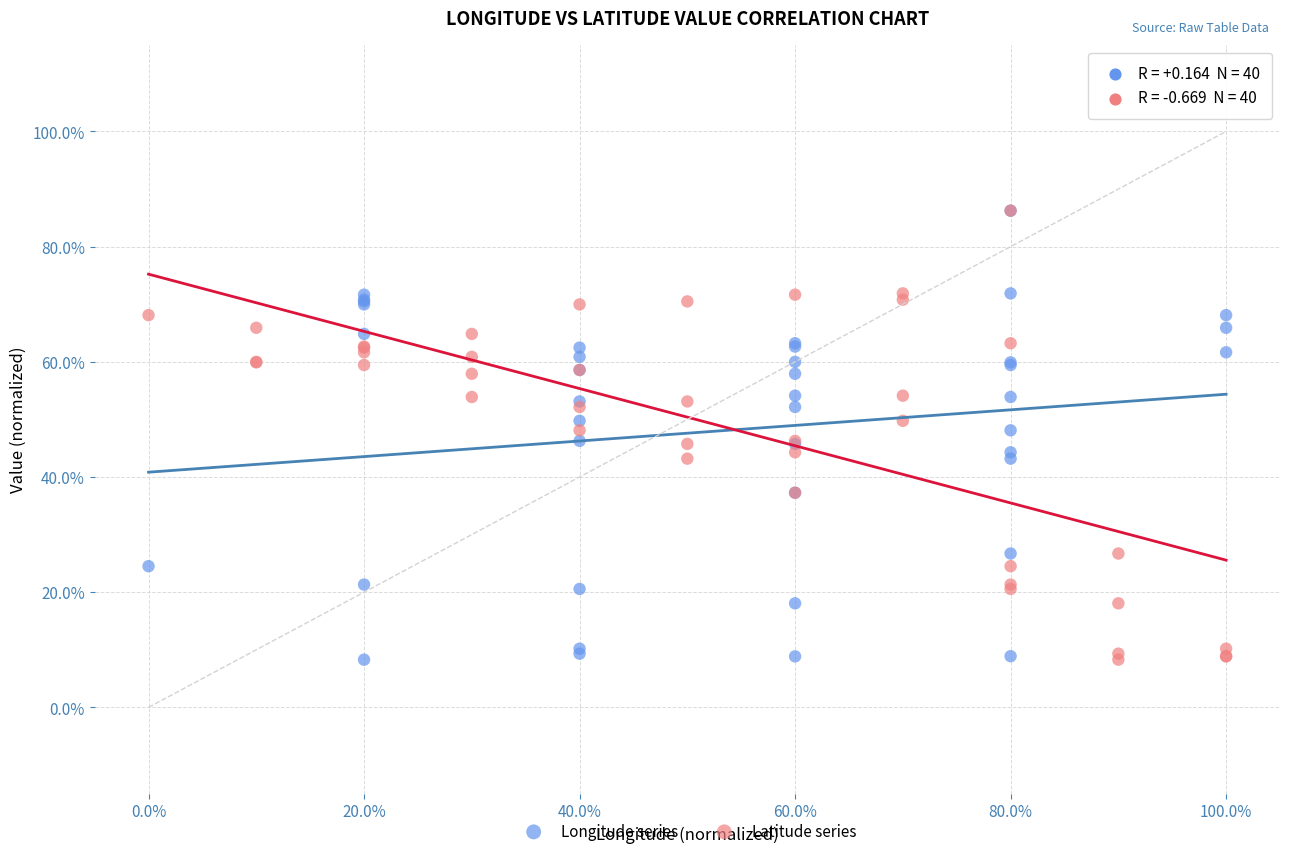

What are all the series names shown in the legend?

Longitude series, Latitude series